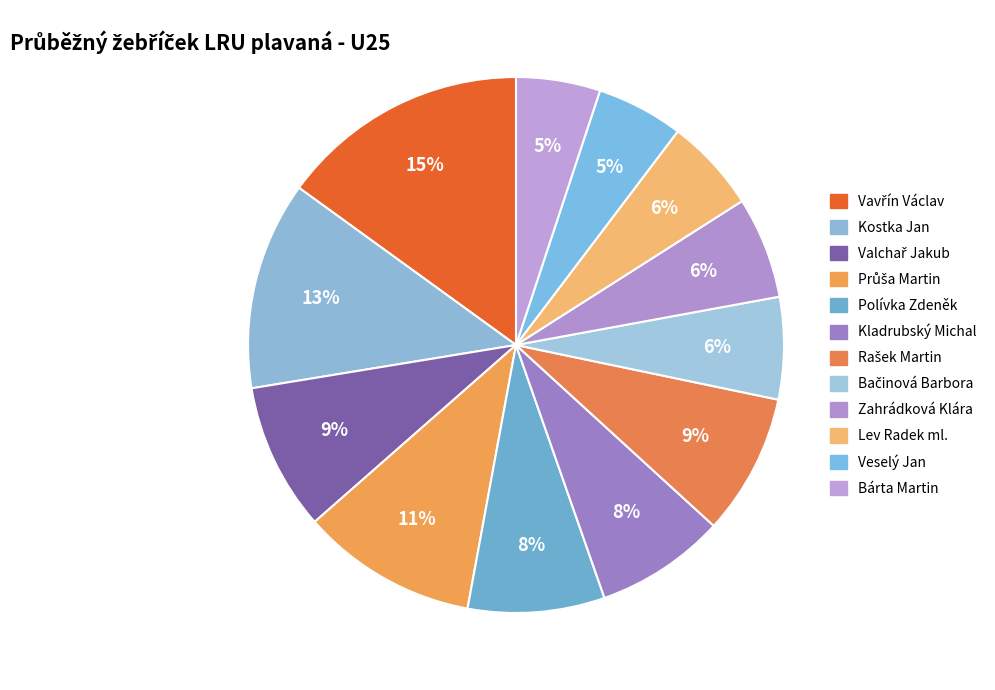

How many segments does this pie chart have?

12